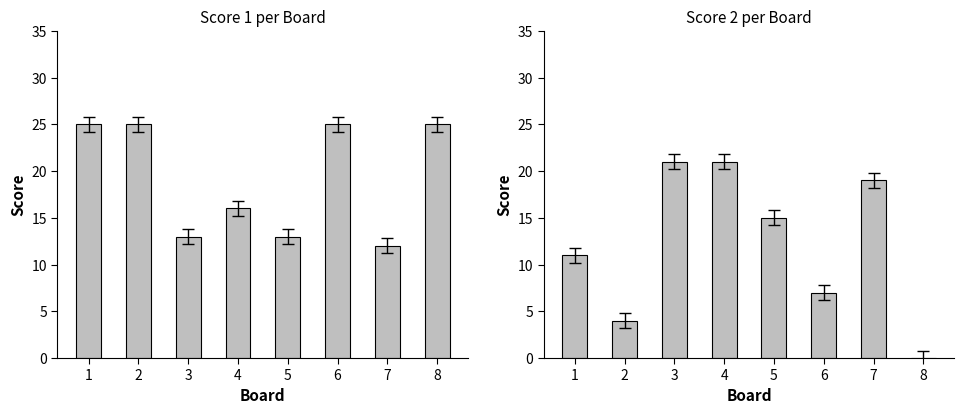

What are all the series names shown in the legend?

Score 1, Score 2